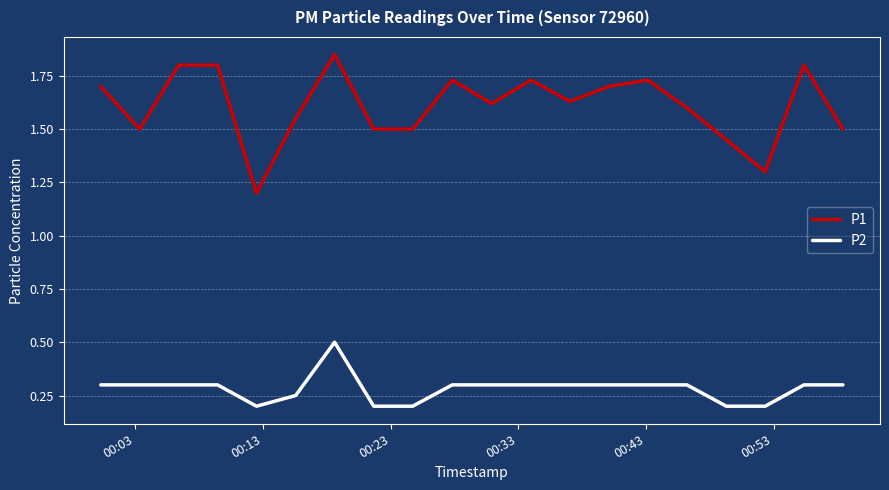

Which series has the widest spread of values?

P1